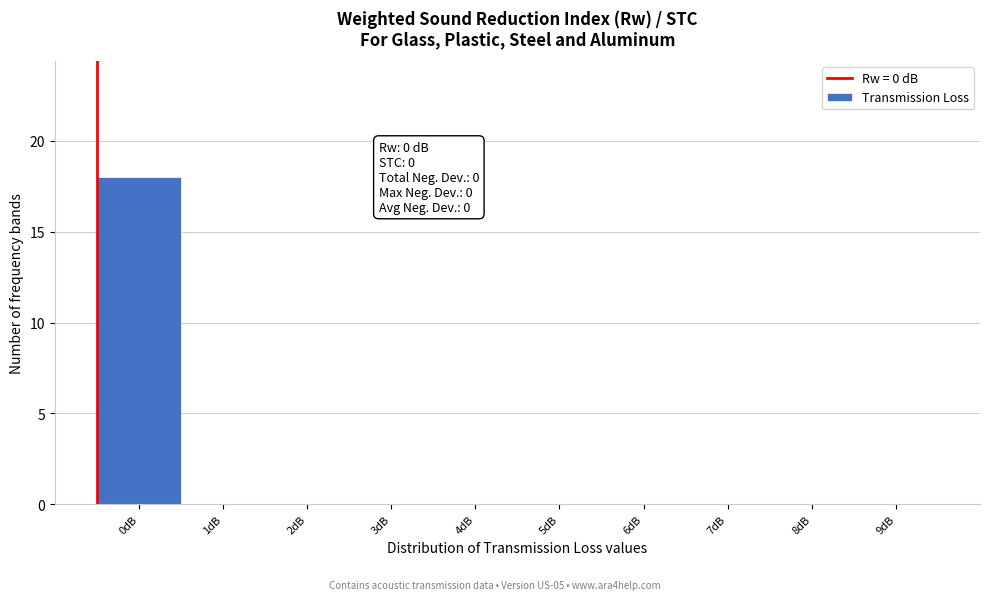

Reading left to right, what are all the values shown in this chart?

0dB=18	1dB=0	2dB=0	3dB=0	4dB=0	5dB=0	6dB=0	7dB=0	8dB=0	9dB=0